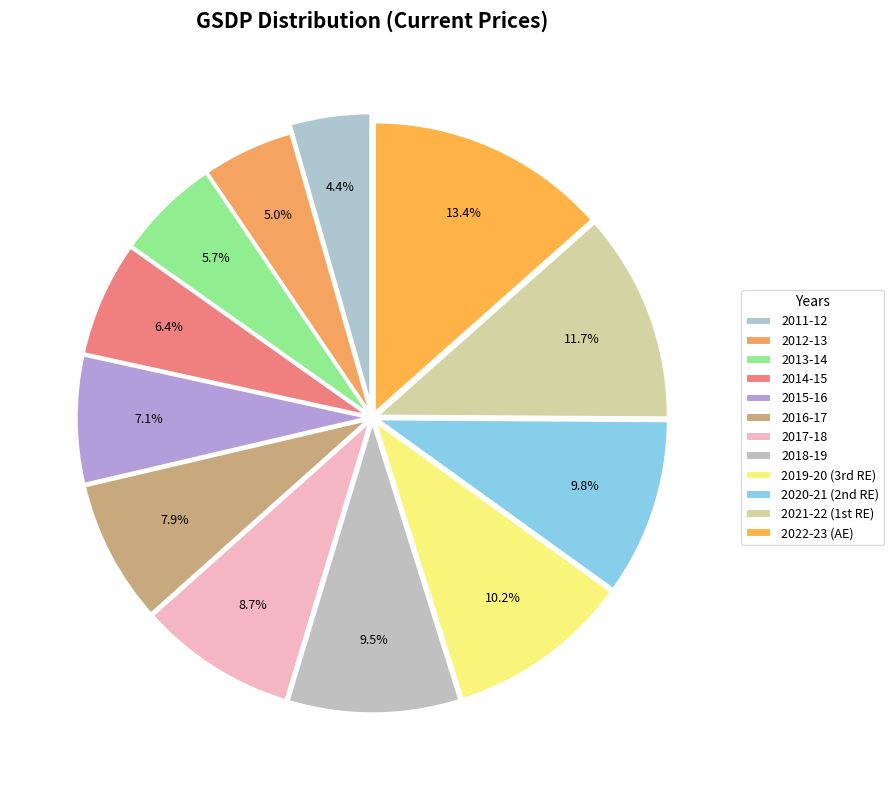

To the nearest percent, what is the average slice percentage?

8%